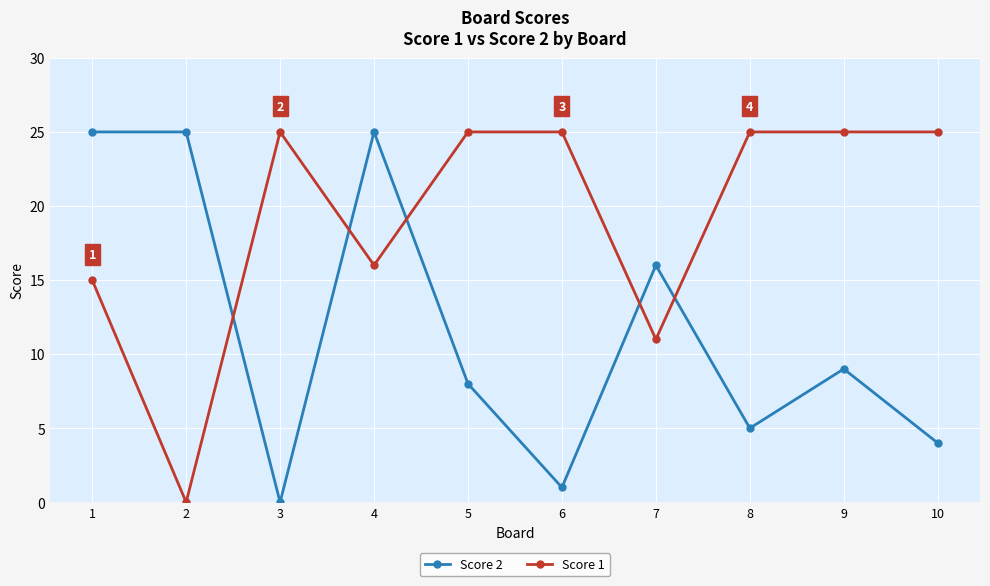

What is the value of the Score 1 point at the 7th from the left?

11